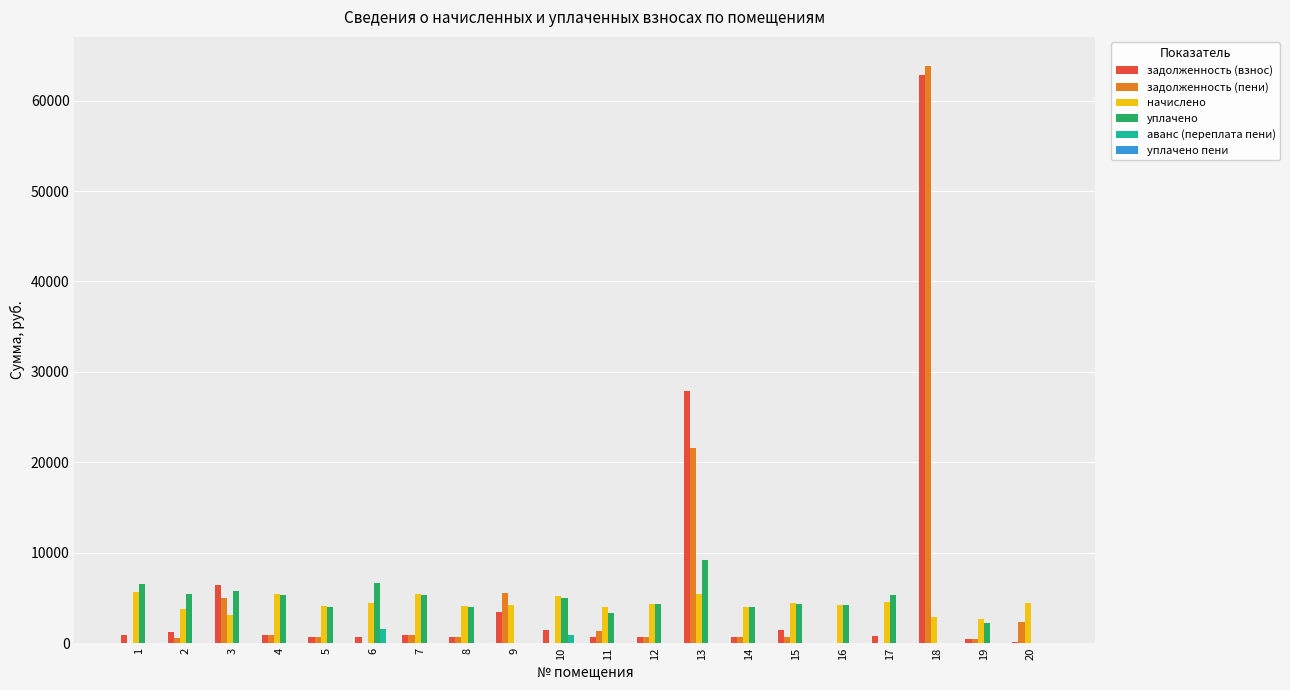

The value of уплачено at 7 is 5350.5. True or false?

True